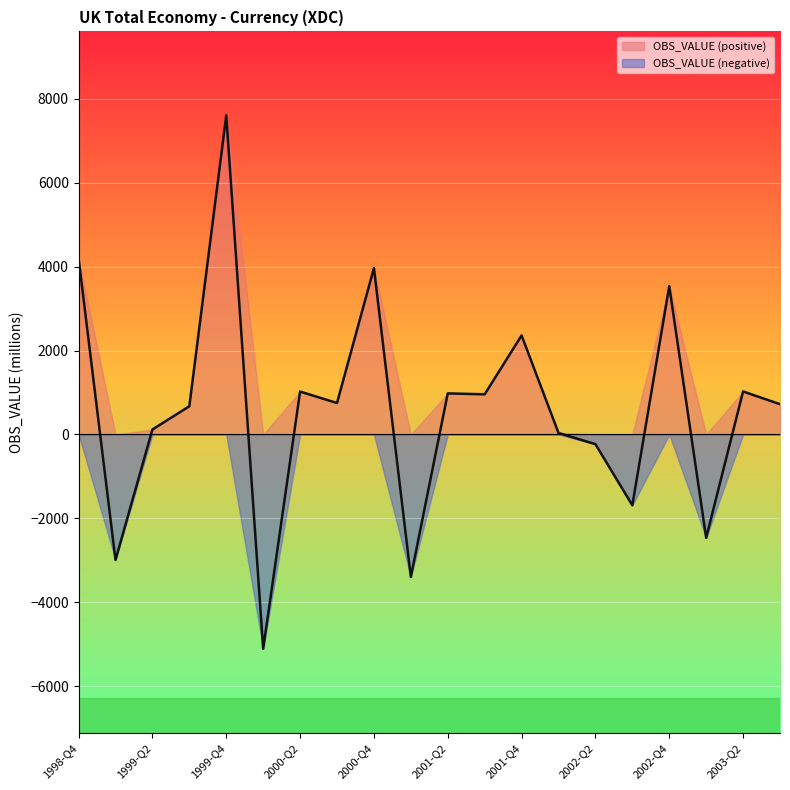

What is the change in value from 1999-Q1 to 2001-Q1?

-405